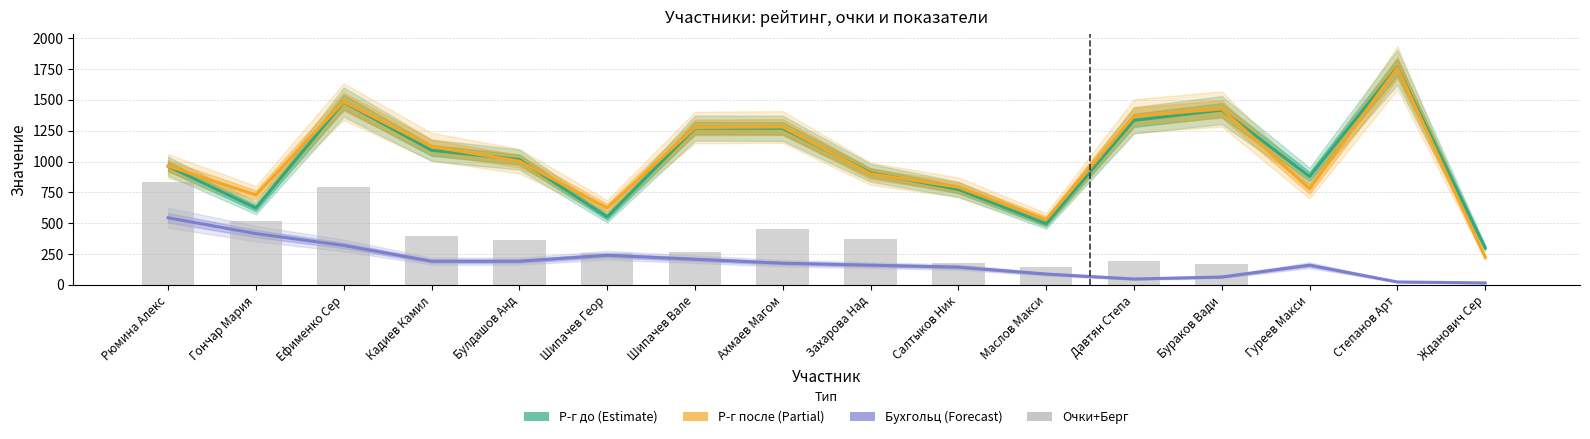

What is the maximum value shown in the chart?

1765